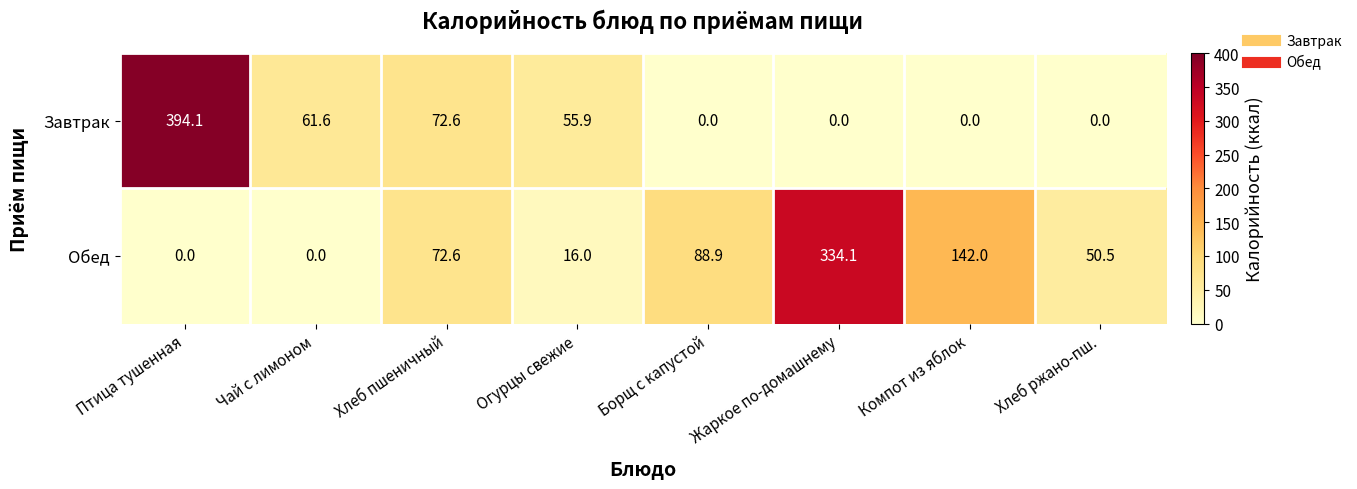

At which category is the sum across all series the highest?

Птица тушенная